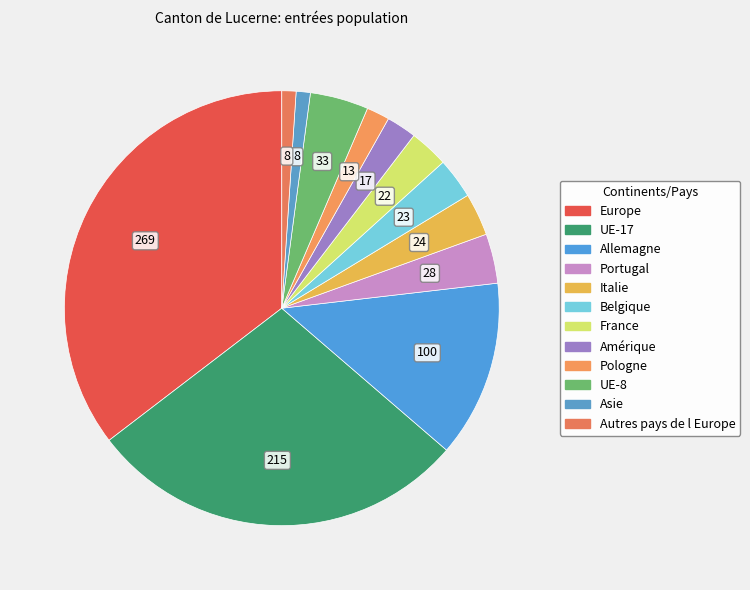

How many slices are in this pie chart?

12